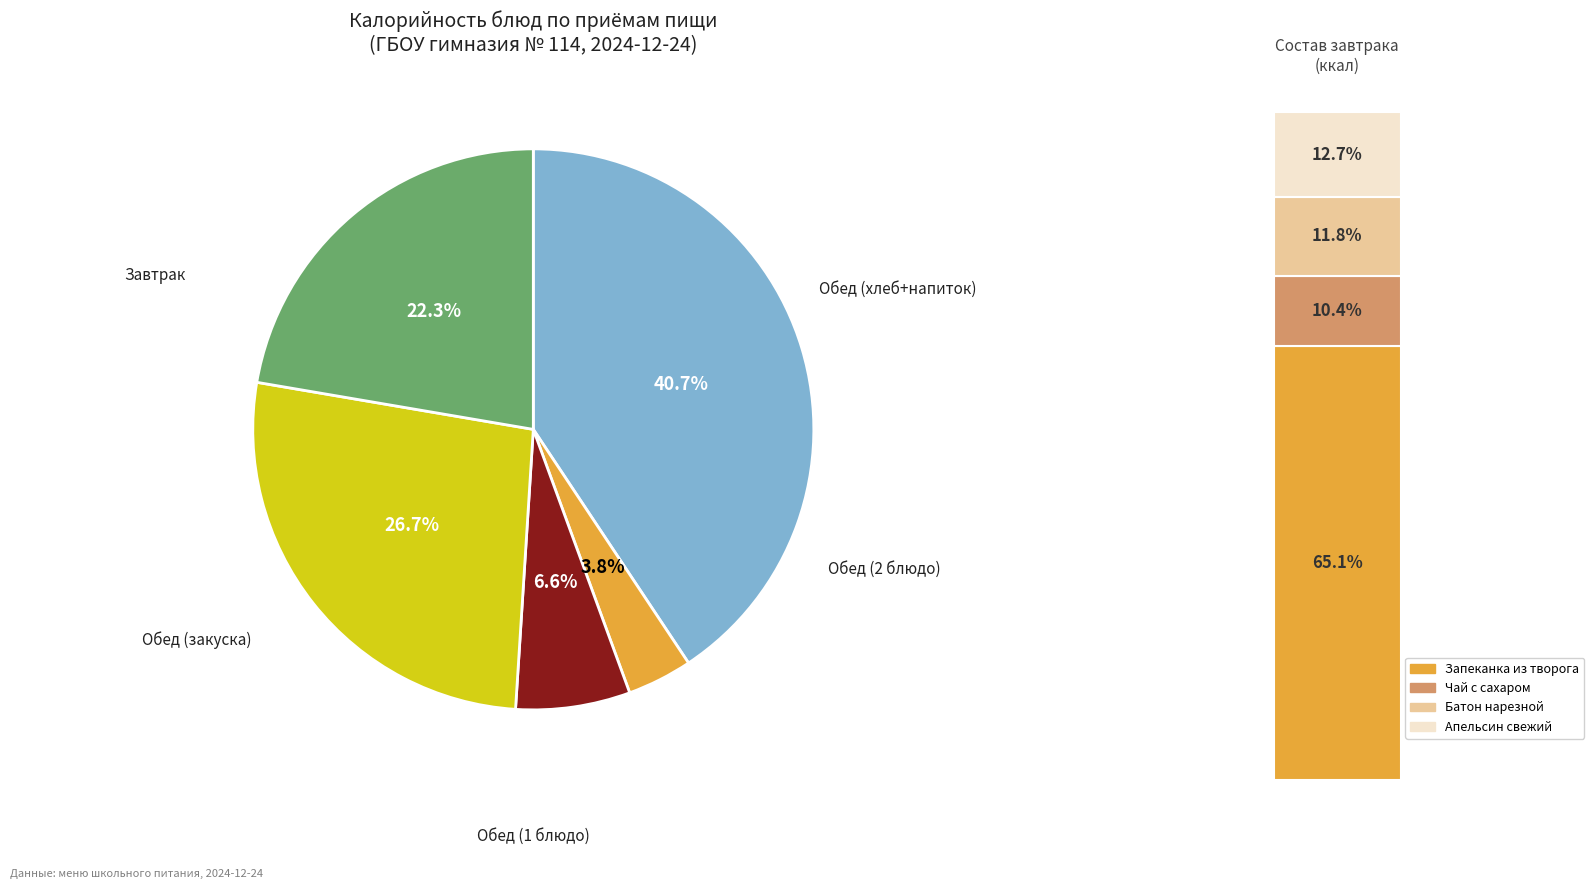

Is there any slice that represents more than half of the pie?

No